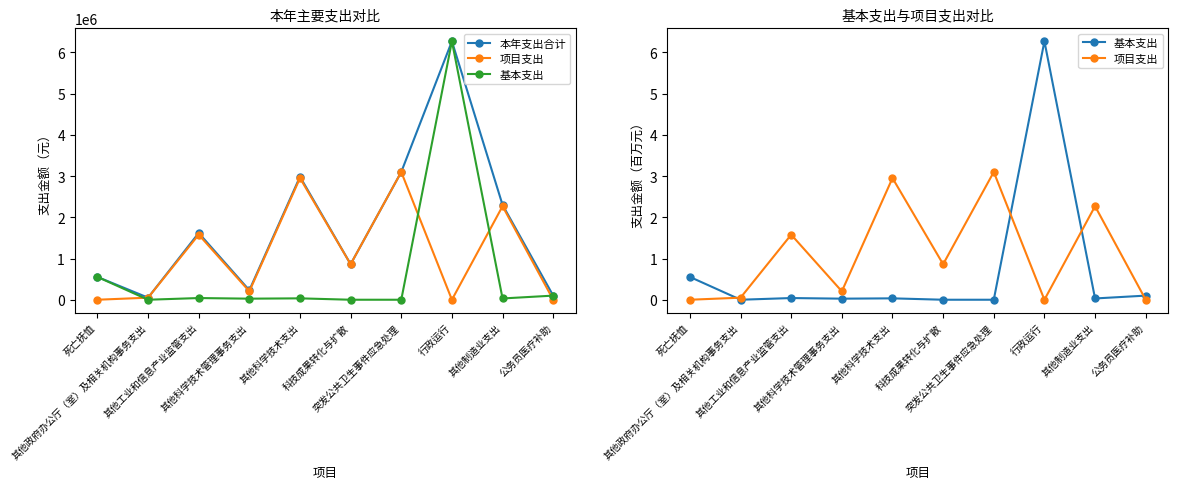

What is the label of the 2nd point from the right?

其他制造业支出